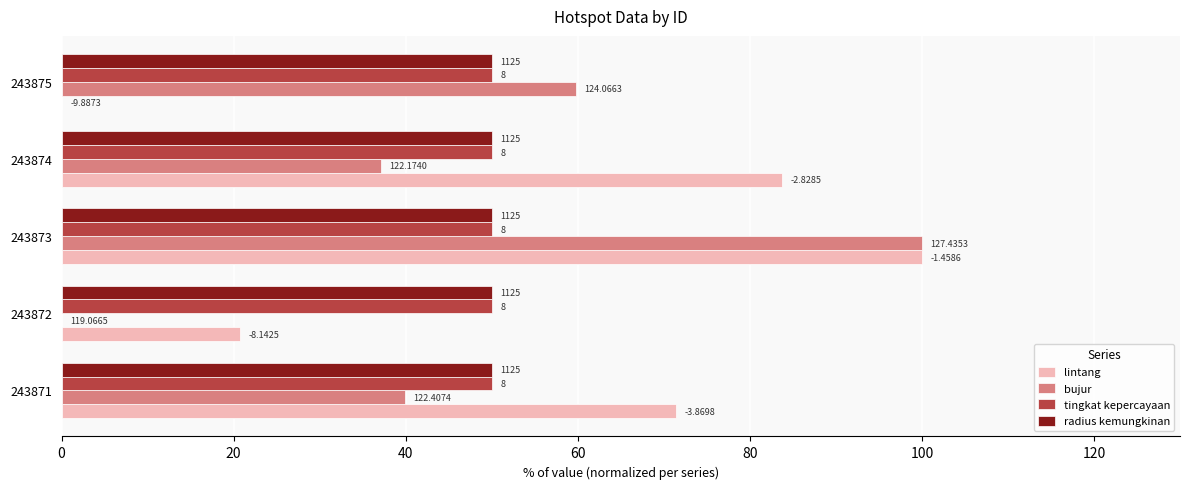

What is the value of the bujur bar at the 4th from the left?

37.1